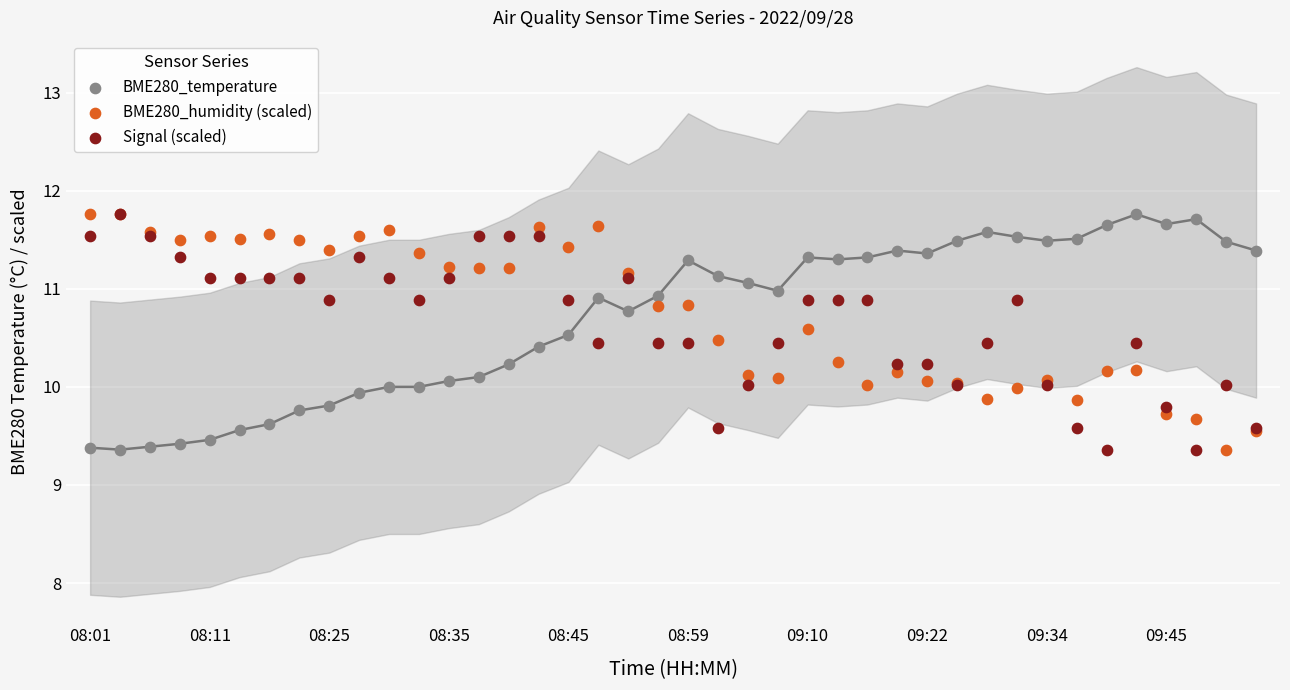

What are all the series names shown in the legend?

BME280_temperature, BME280_humidity (scaled), Signal (scaled)